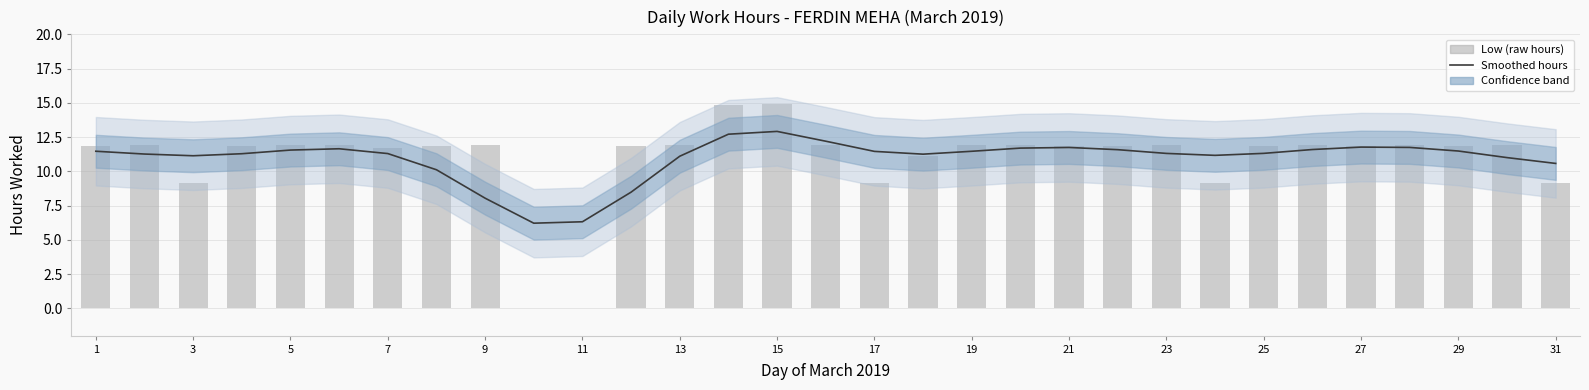

Is it true that Smoothed hours equals 5.6 at 9?

False